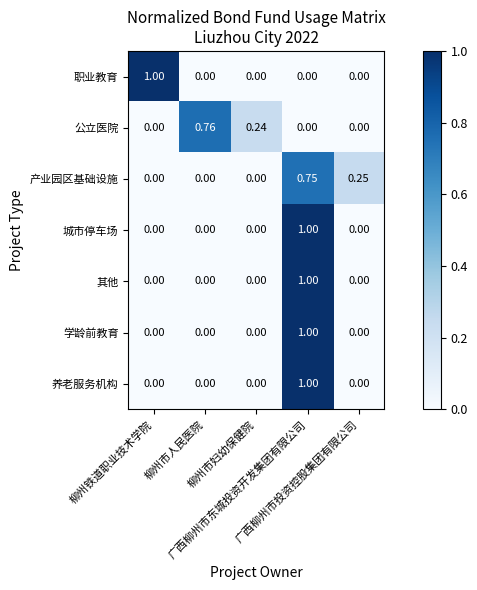

How many distinct data groups are displayed?

7